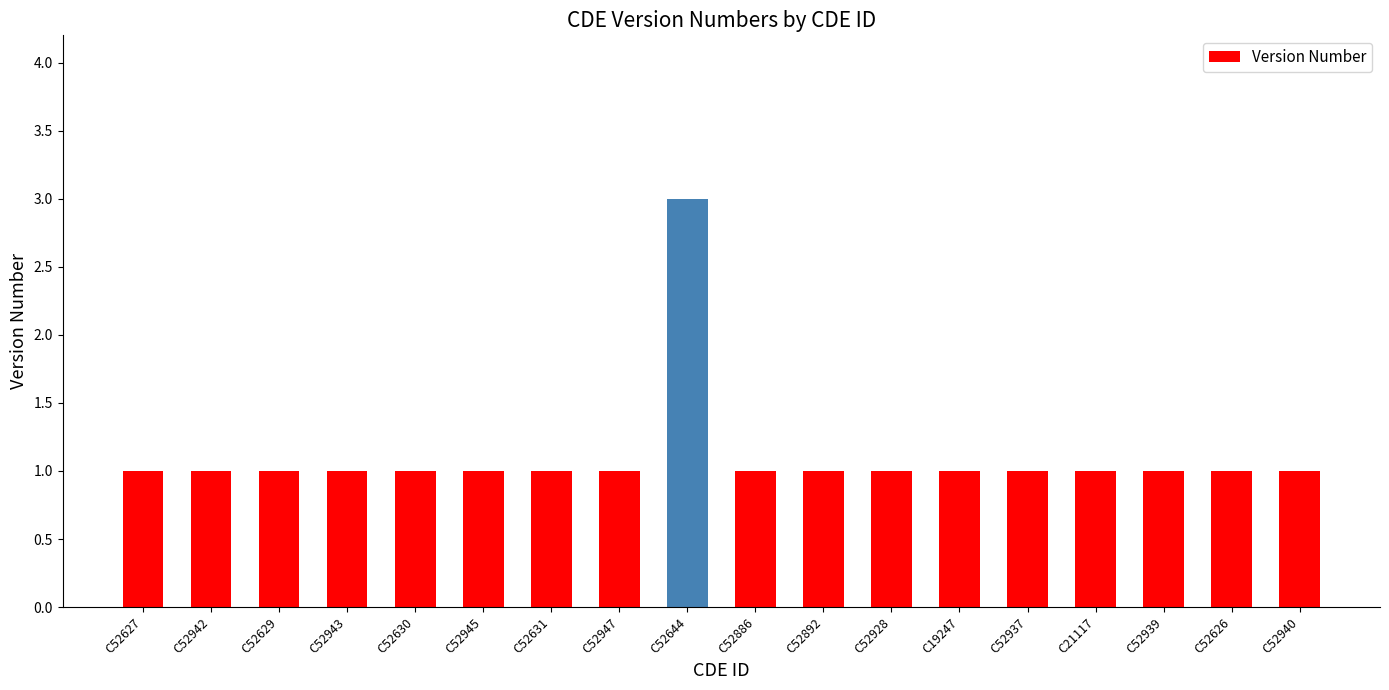

What position from the left is C52945?

6